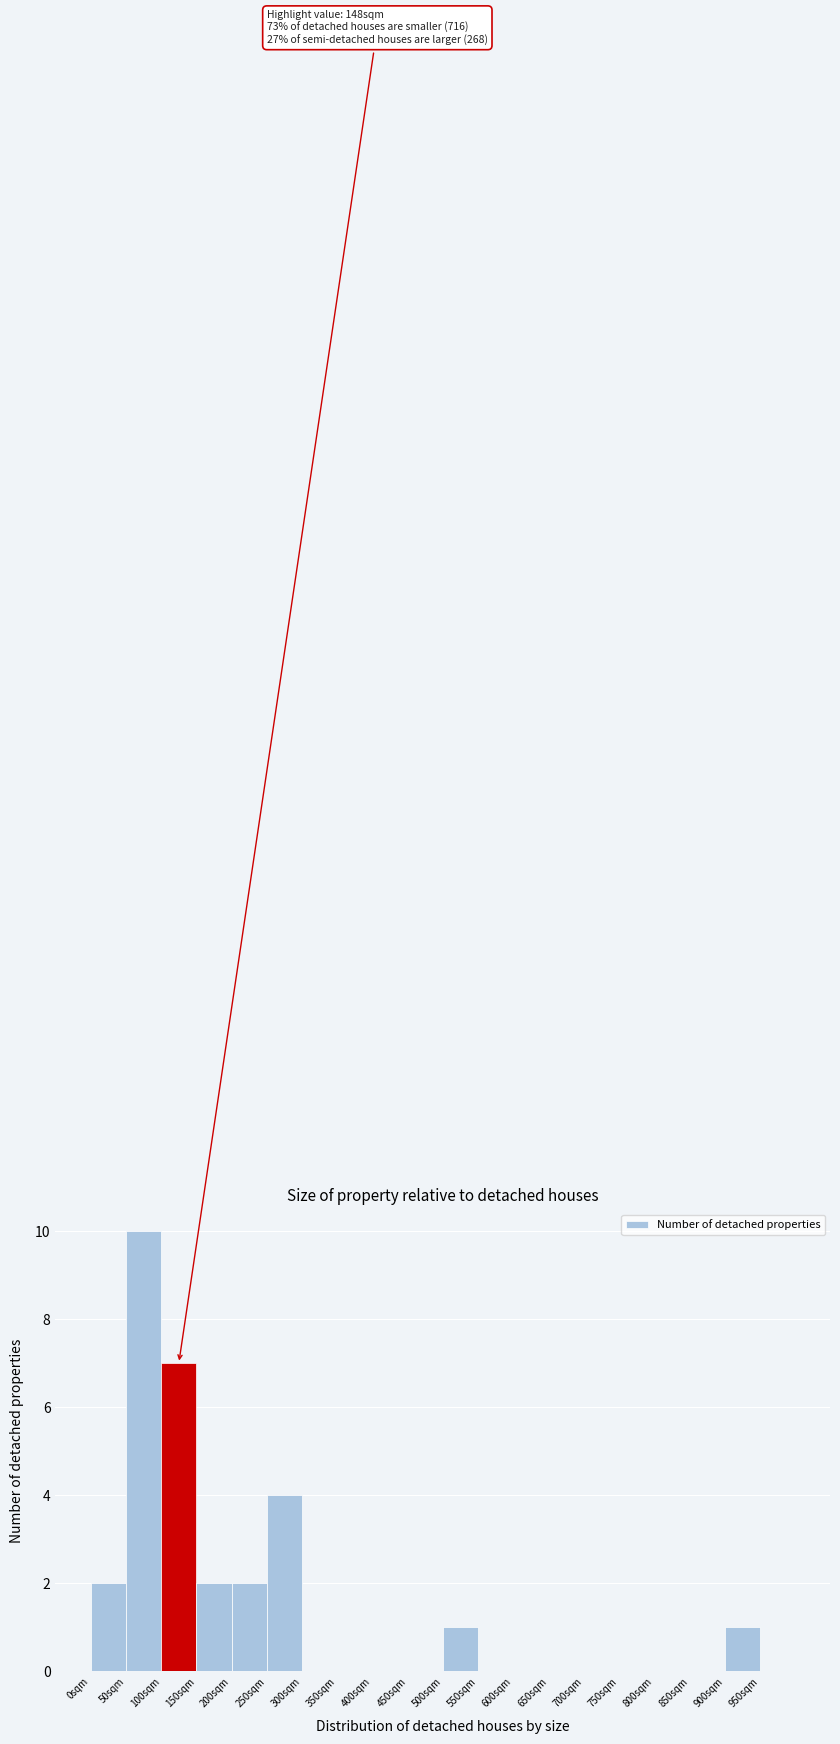

Over which range of the x-axis is the bar tallest?

50 to 100